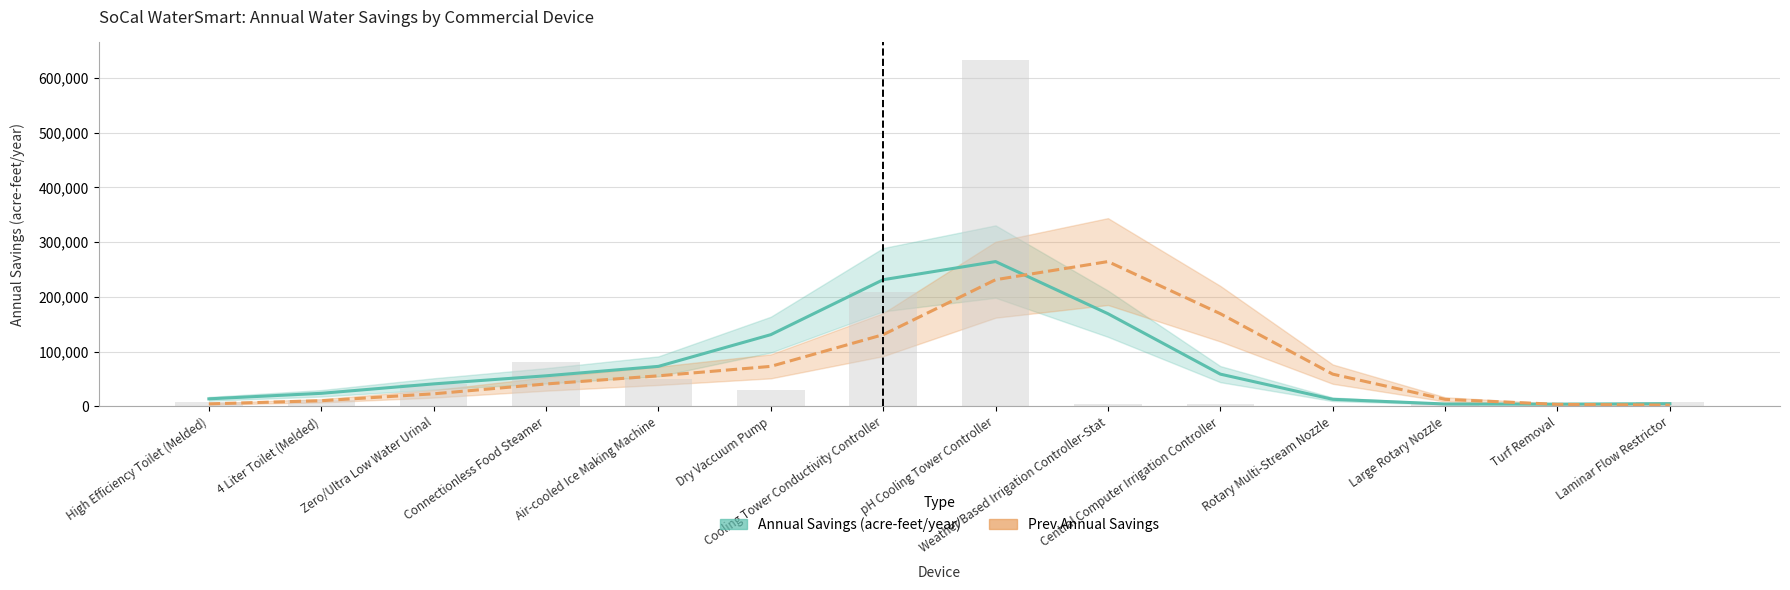

How many values in the Prev Annual Savings series exceed 55767?

7